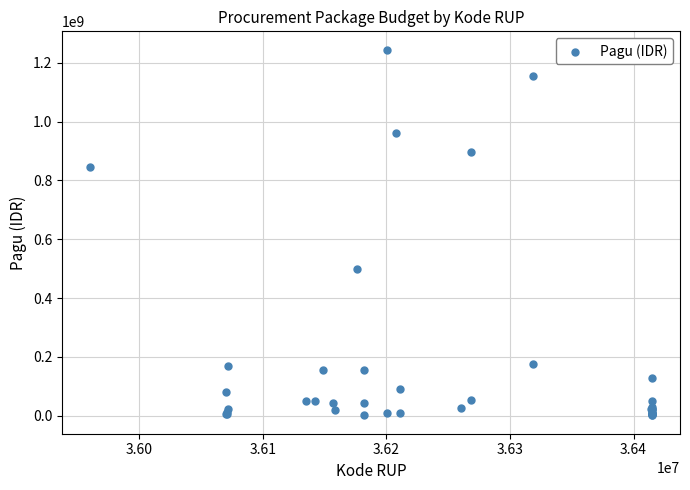

What Y value in the scatter plot is closest to 622840000?

499932000